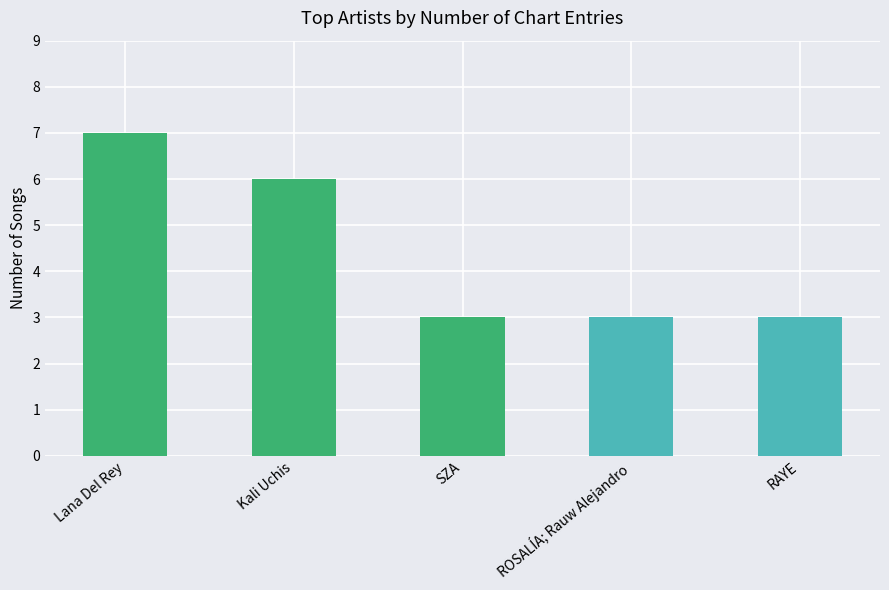

What is the difference between the values at Kali Uchis and Lana Del Rey?

1